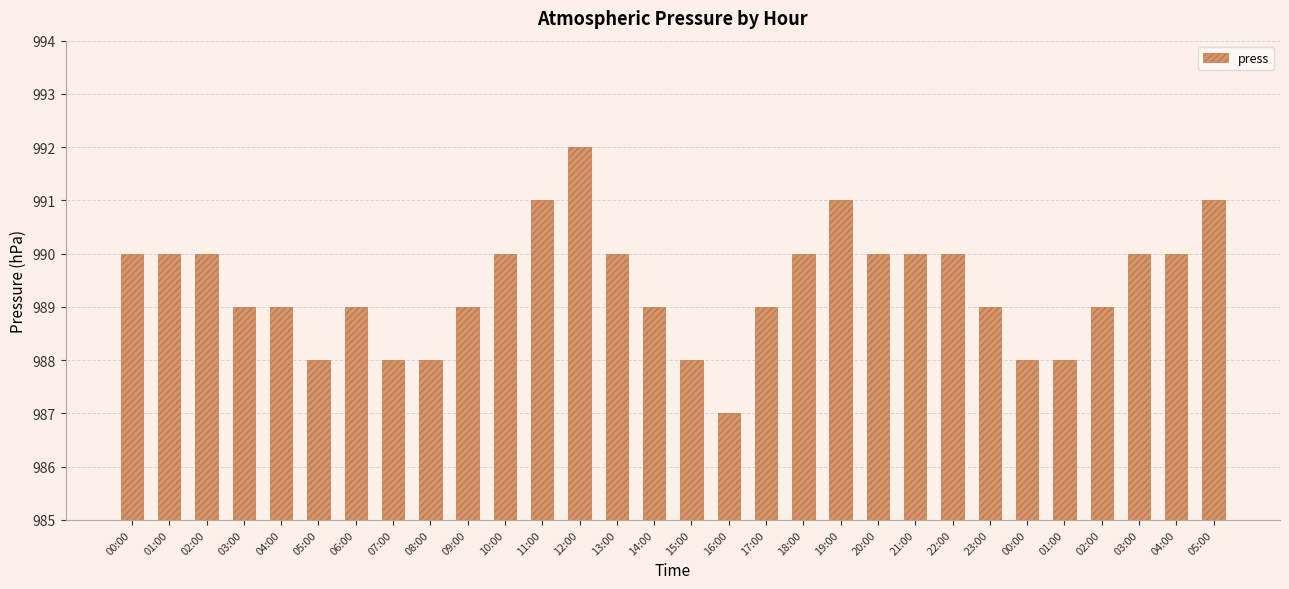

At which category does the chart reach its peak across all series?

12:00